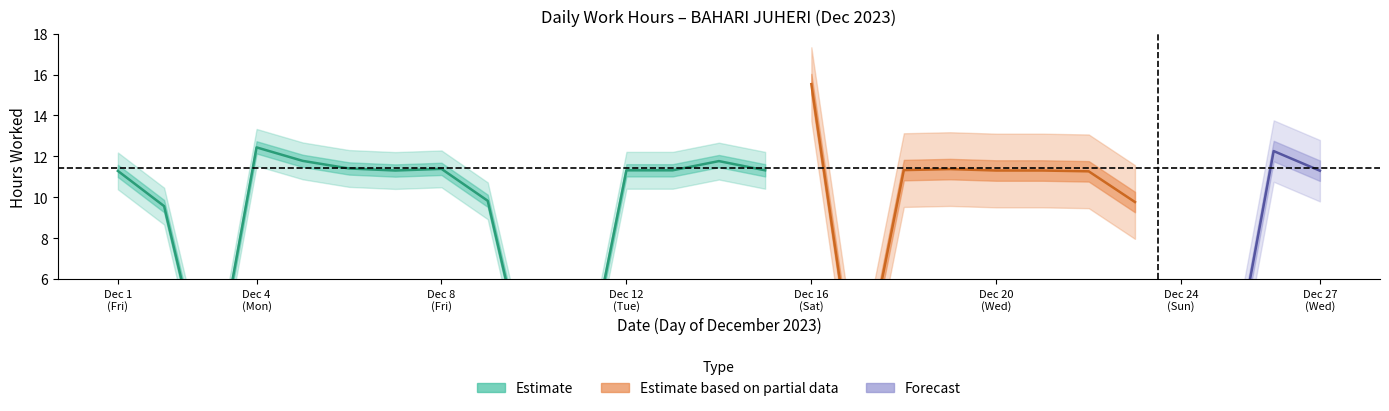

Does the chart have visible grid lines?

No